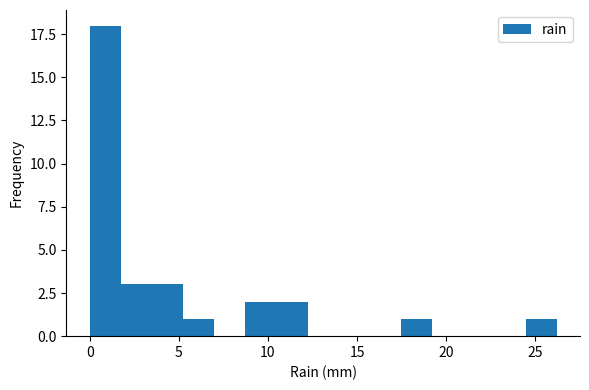

Read against the x-axis, roughly where is the centre of the tallest bar?

1.0